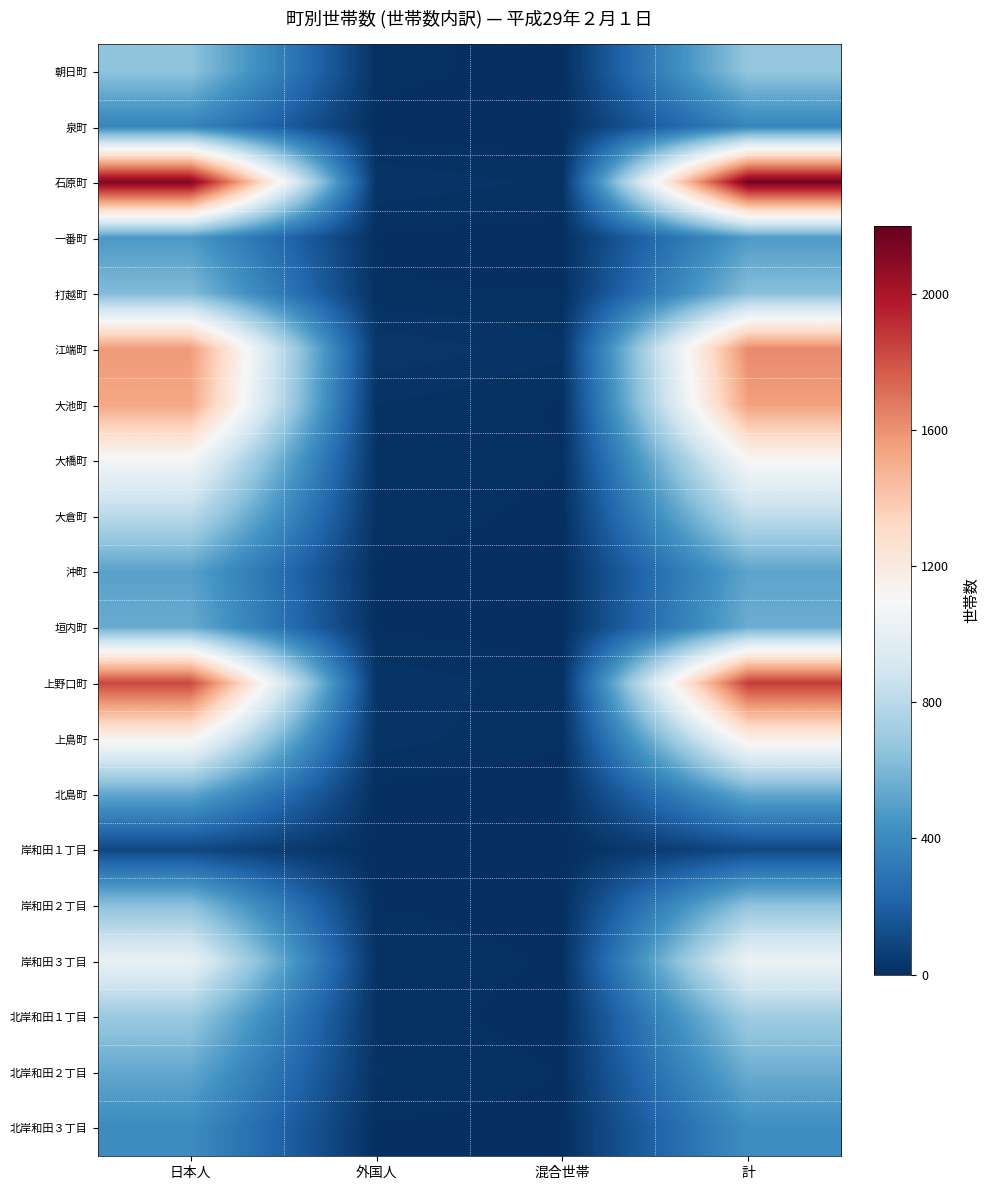

Which series has the largest range (max minus min)?

石原町